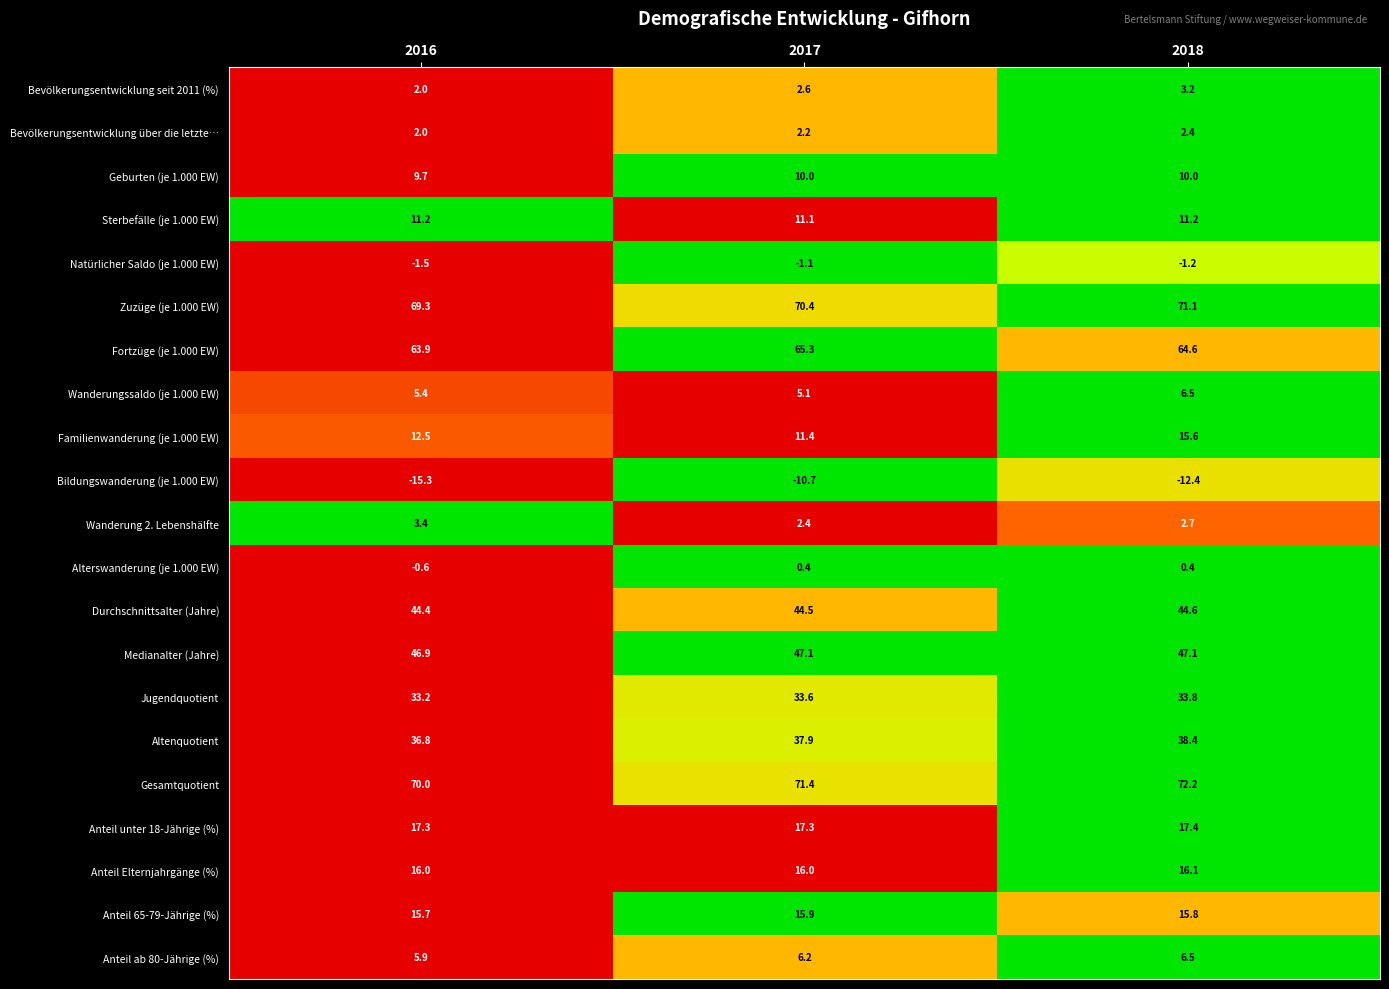

Count the number of categories in the chart.

3